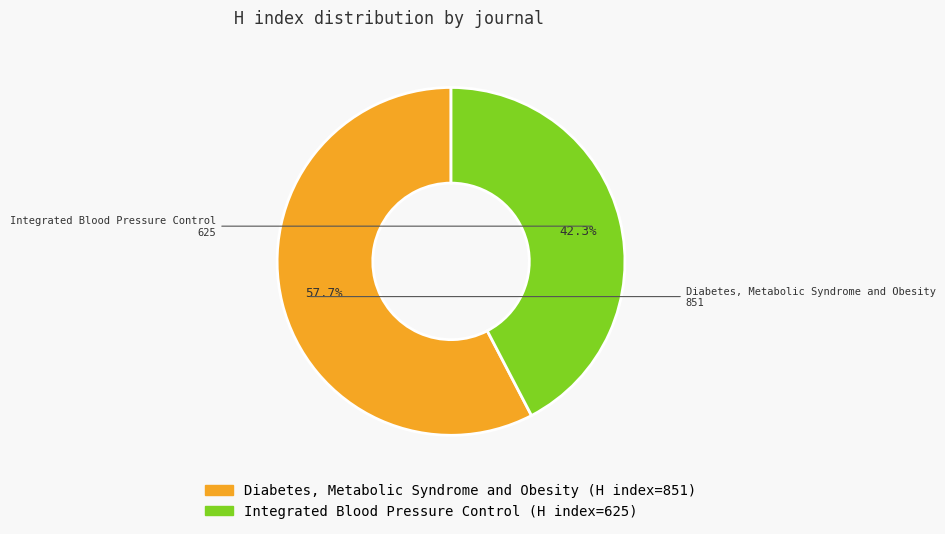

Which category has the smallest portion of the pie?

Integrated Blood Pressure Control